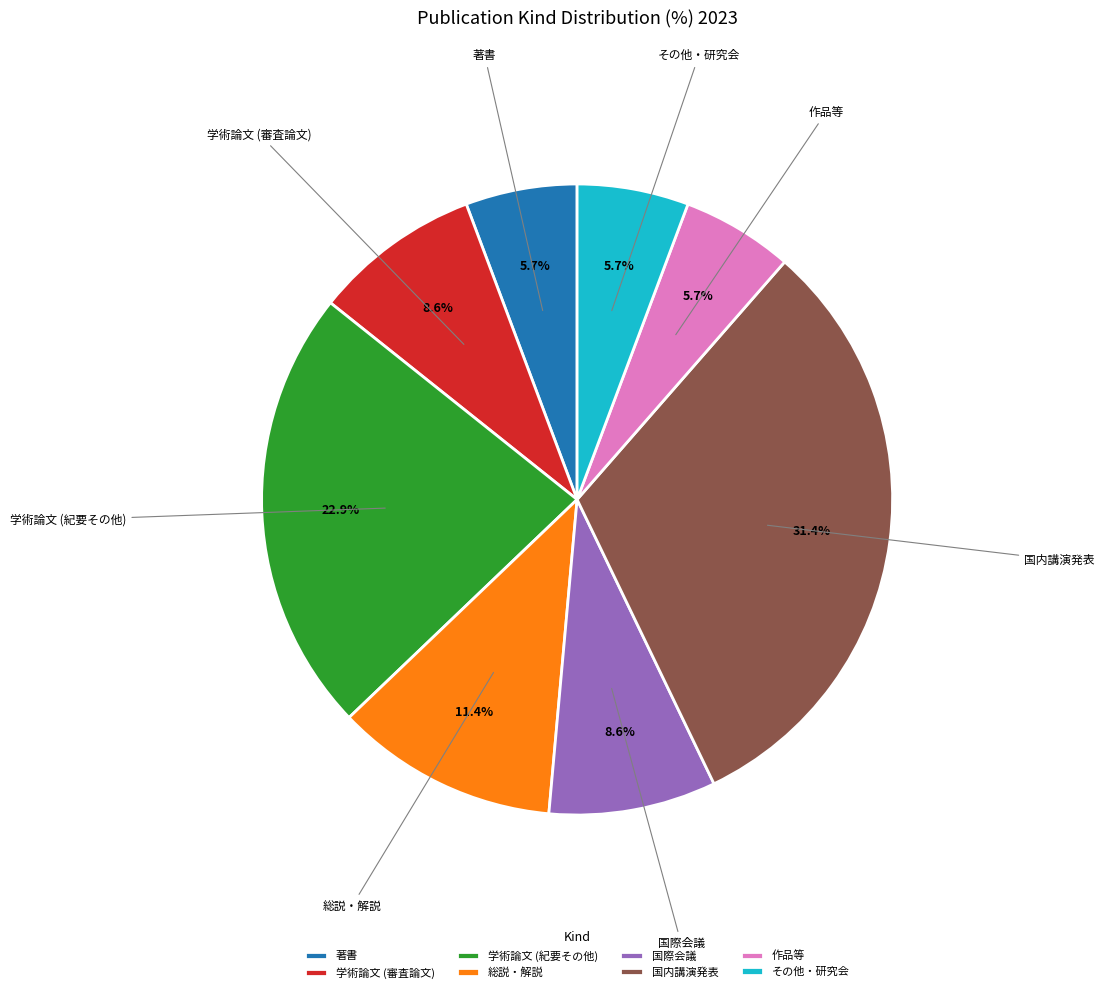

Is the sum of 国際会議 and 作品等 greater than half?

No